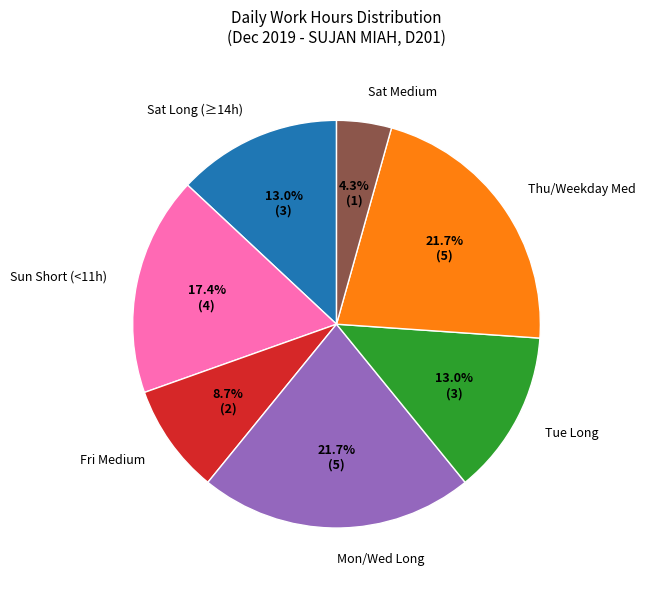

Is there any slice that represents more than half of the pie?

No